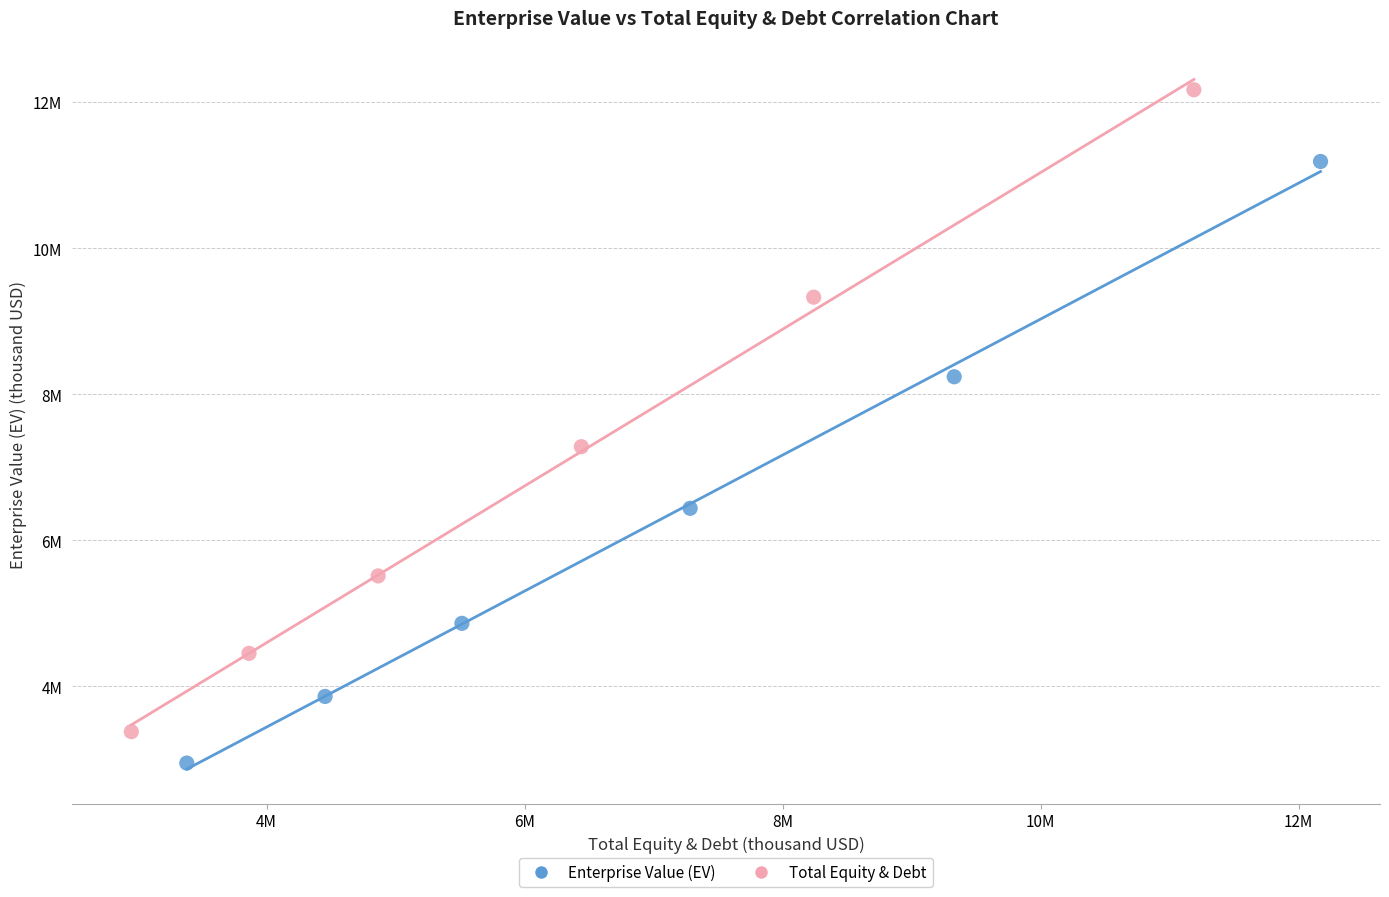

Which series has the widest spread of Y values?

Total Equity & Debt